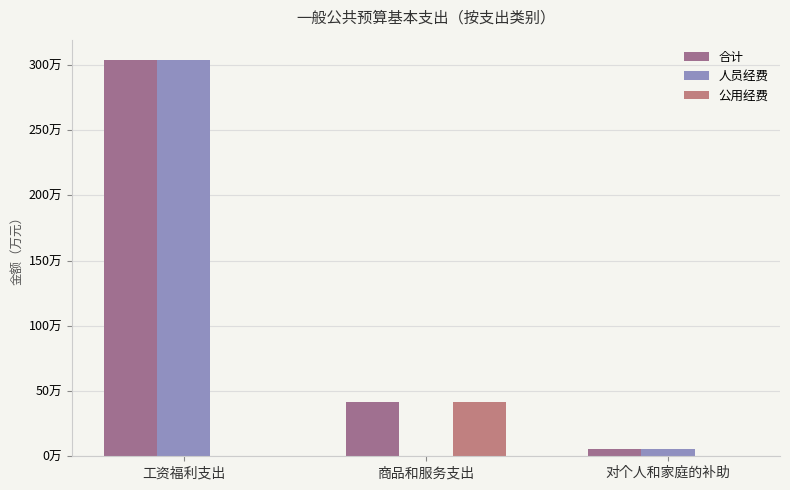

At how many categories does at least one series exceed 1892356?

1